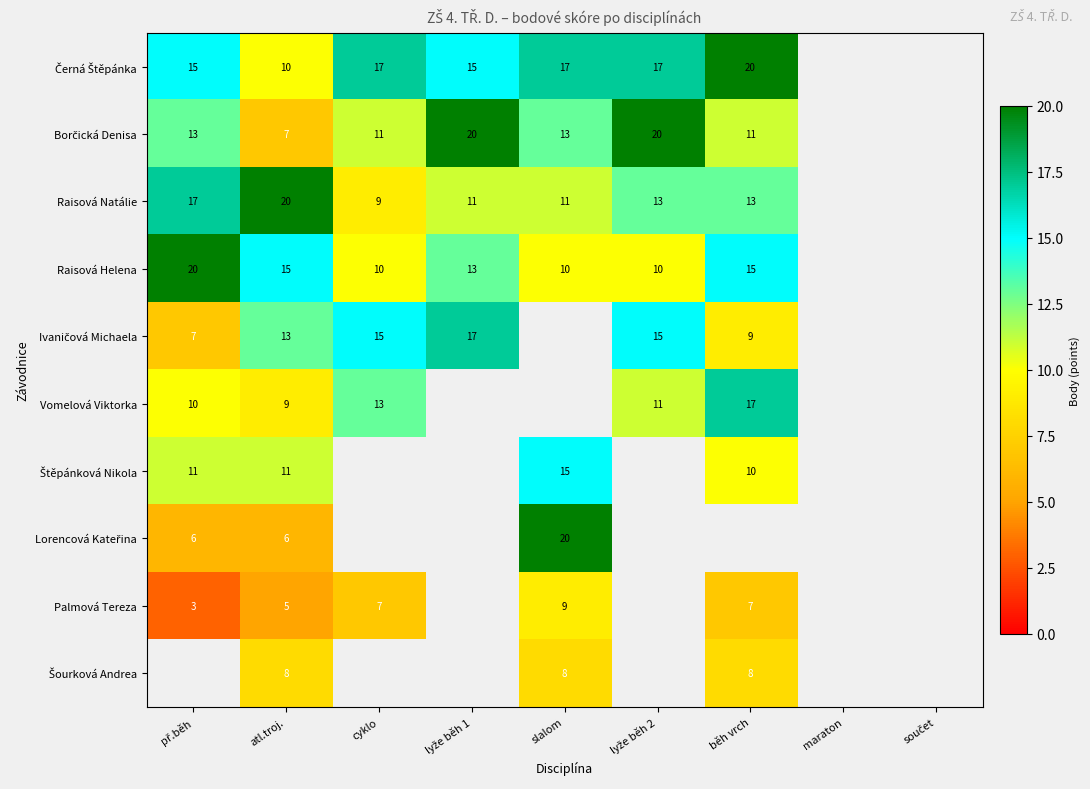

What is the maximum value shown in the chart?

20.0